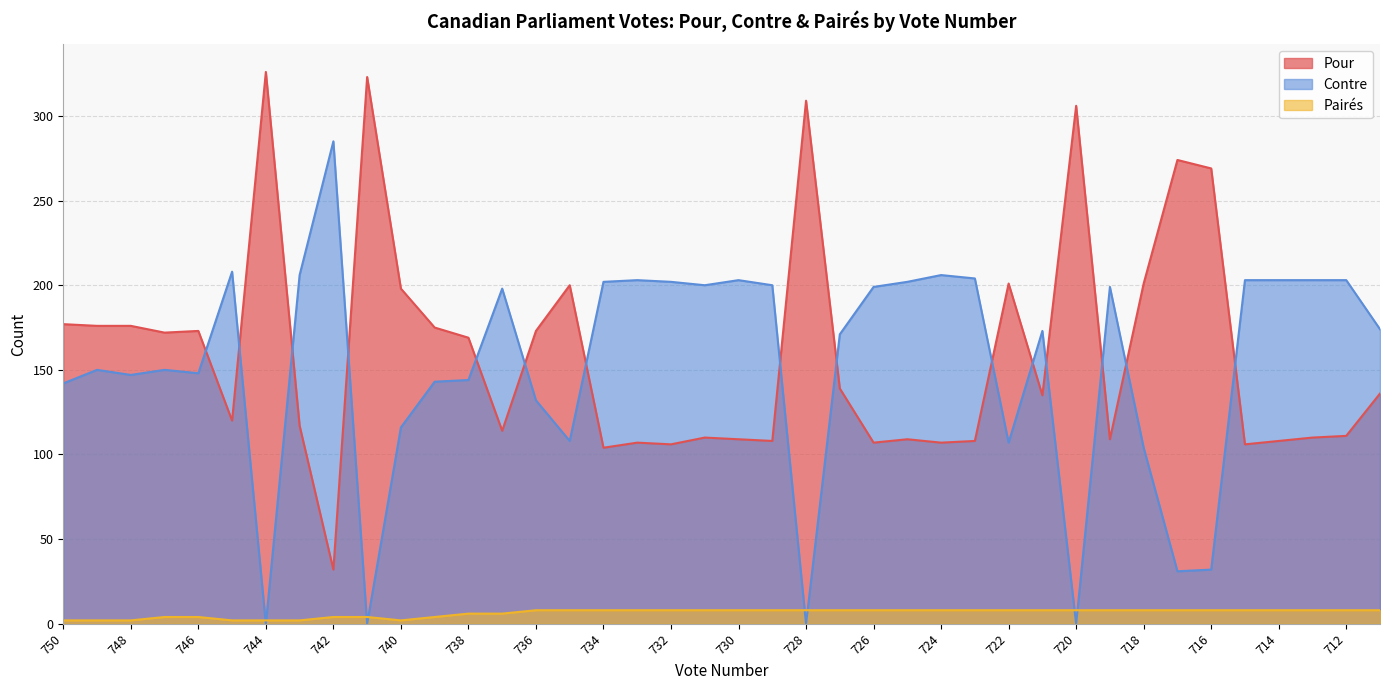

Read the Pour value at 728.

309